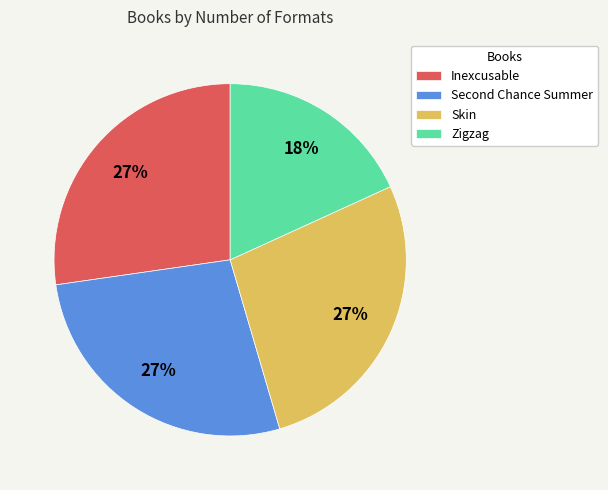

Is there a majority slice in this chart?

No